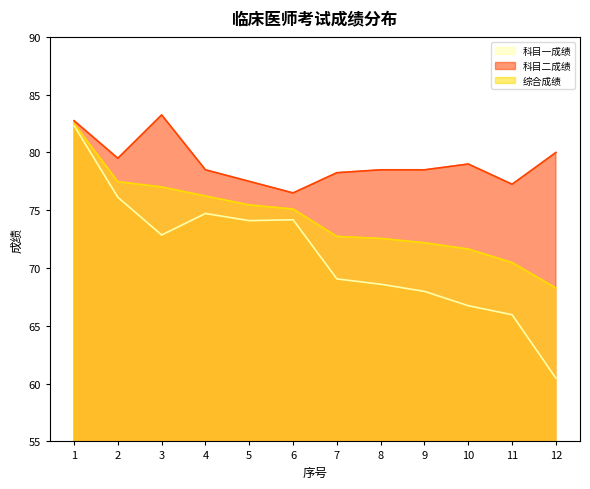

True or false: 科目一成绩 has a value of 19.5 at 8.

False